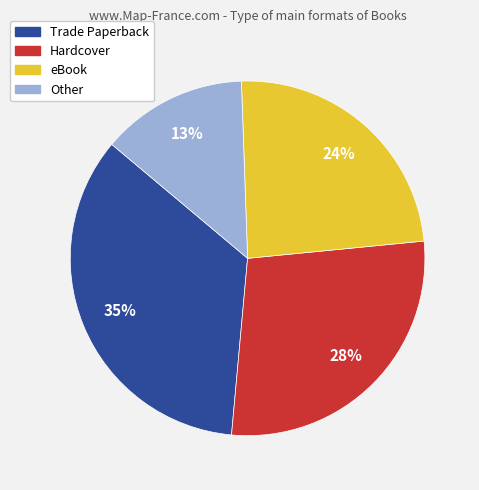

The eBook slice represents 24% of the pie. True or false?

True